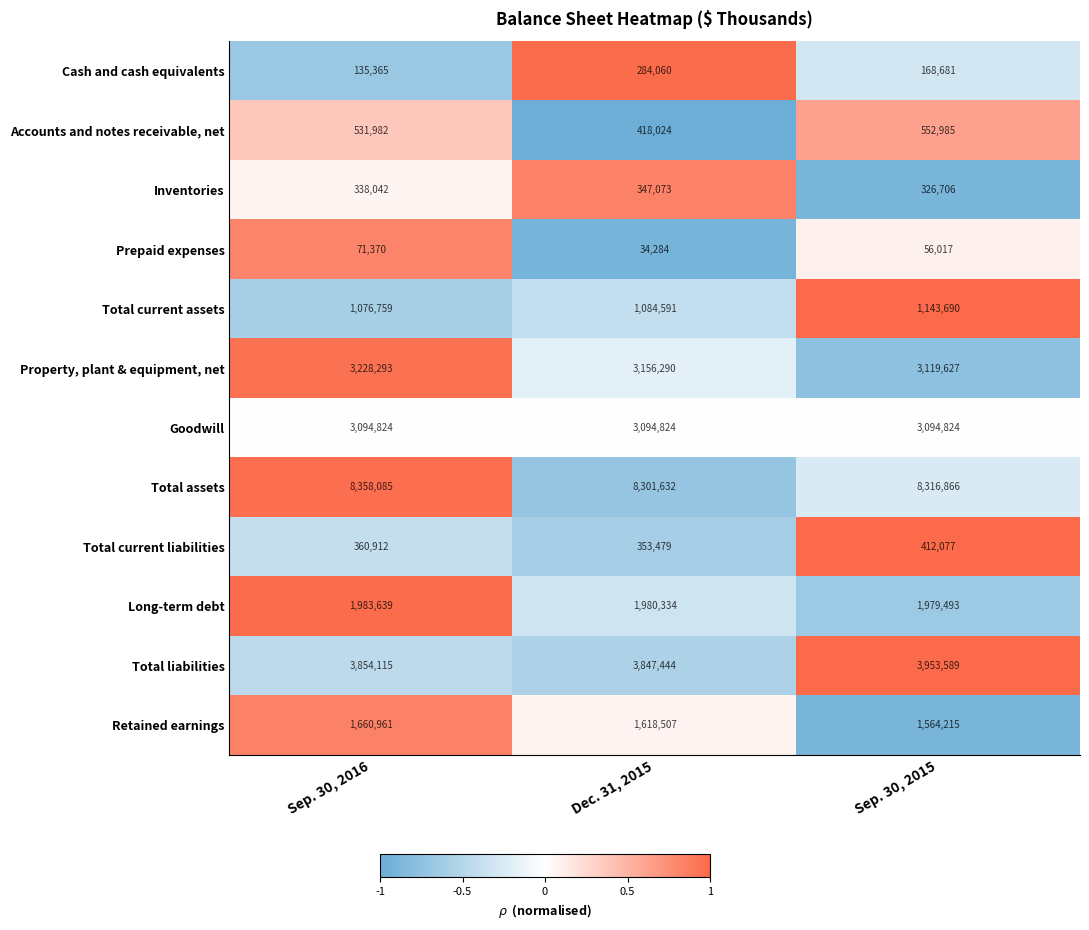

True or false: Total assets has a value of 8358085 at Sep. 30, 2016.

True